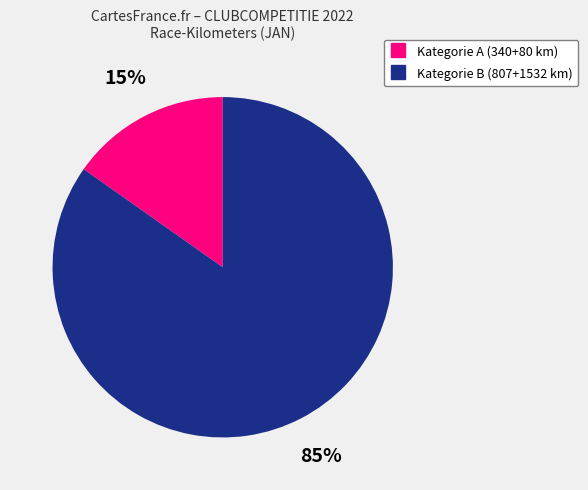

To the nearest percent, what is the difference between the largest and smallest slice percentages?

70%